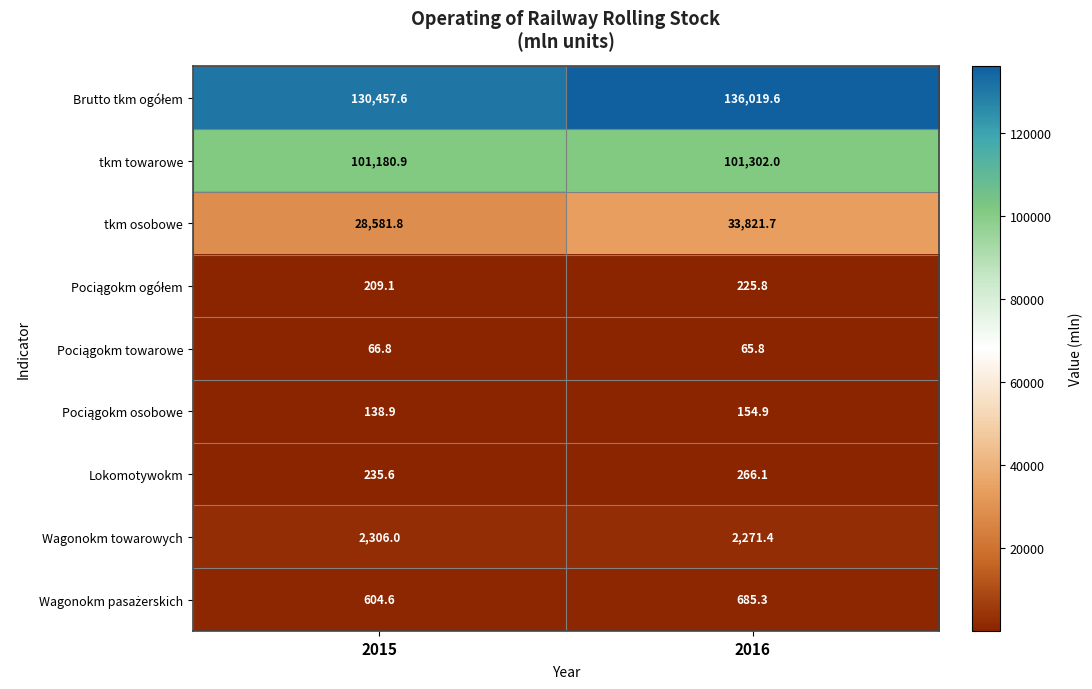

What is the spread (max minus min) of values at 2016?

135953.8